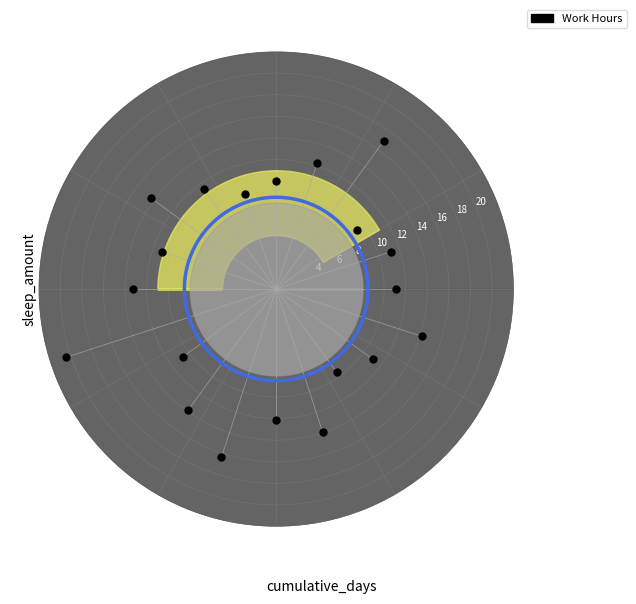

What is the range of X values (max minus min)?

6.0